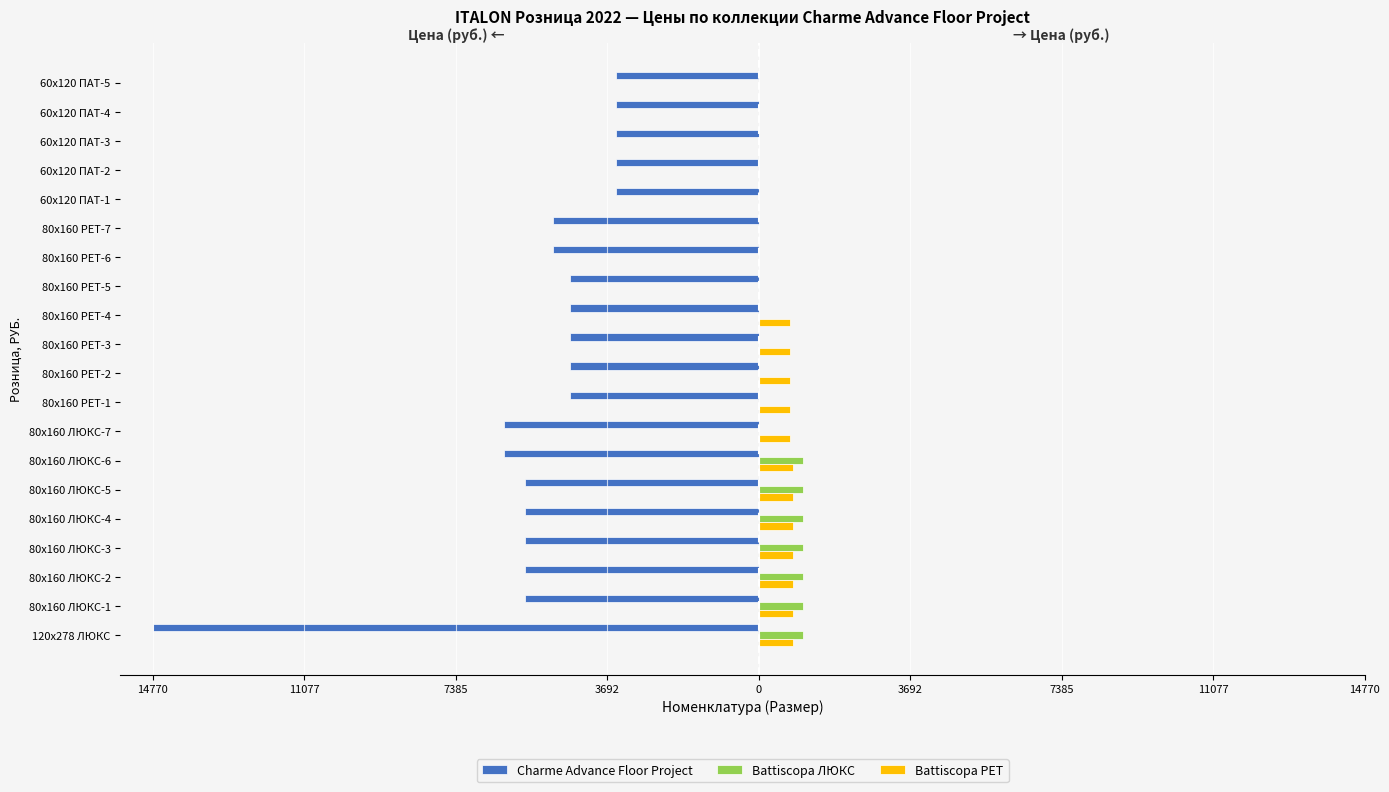

Rank the series by their maximum value, from lowest to highest.

Charme Advance Floor Project, Battiscopa РЕТ, Battiscopa ЛЮКС